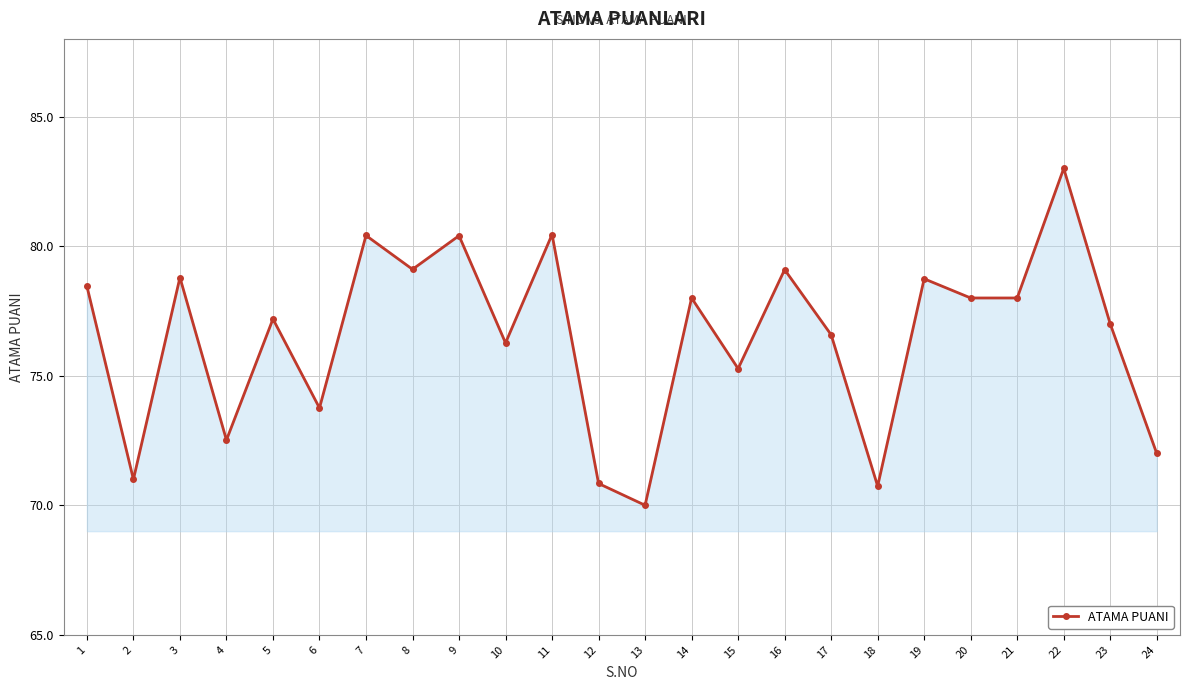

At which category does the data reach its first local peak?

3